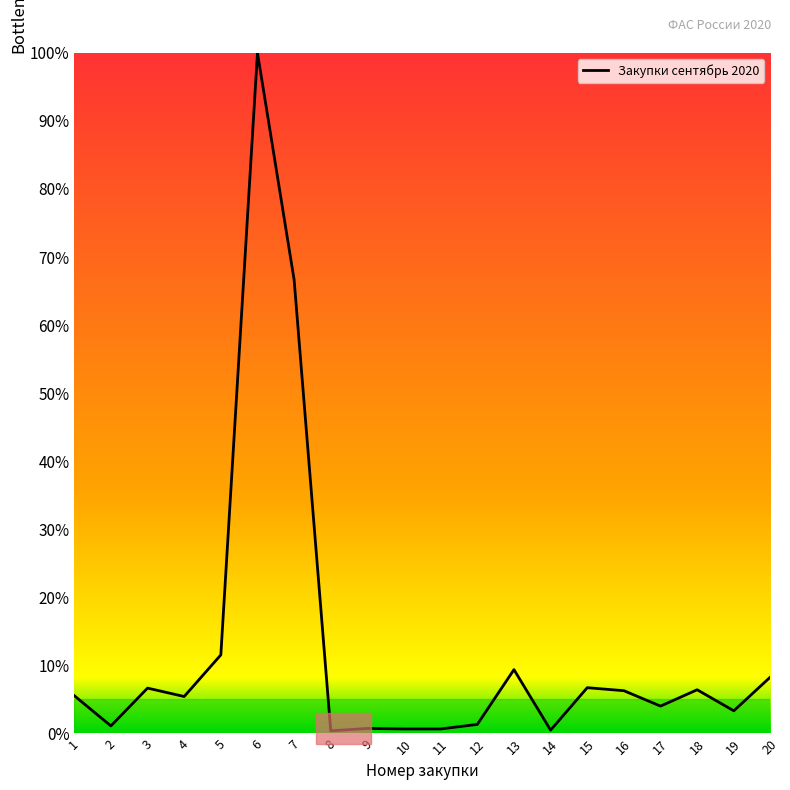

What is the difference between the maximum and minimum values?

99.6